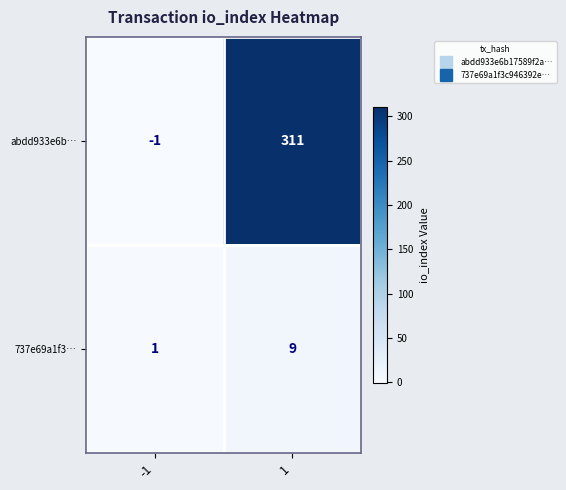

Count the number of data series in this chart.

2